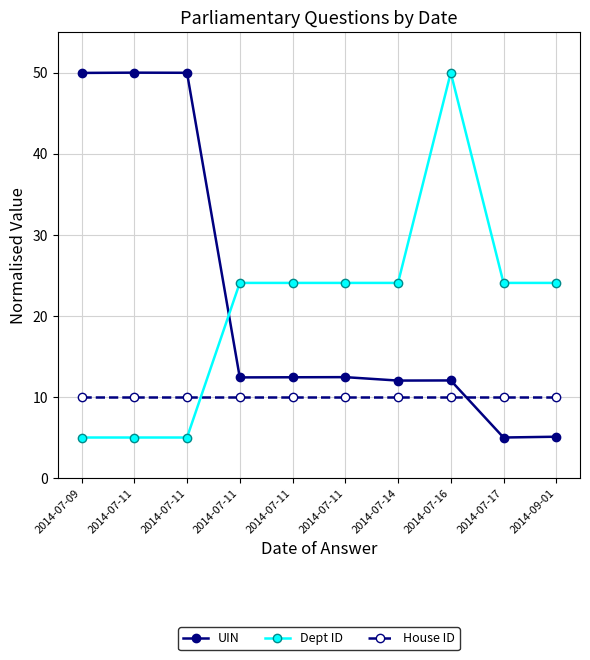

How many lines are shown in the chart?

3